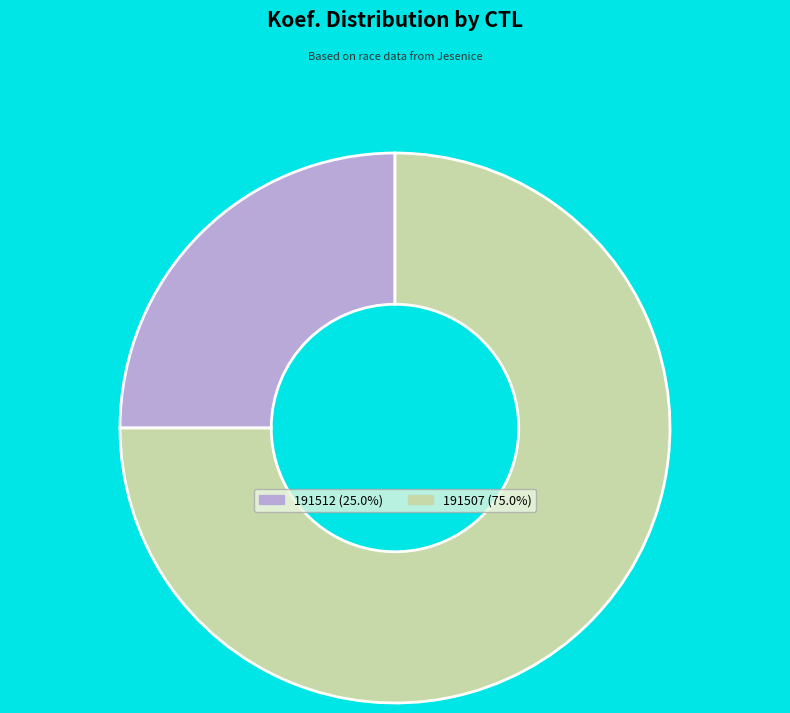

How many segments does this pie chart have?

2